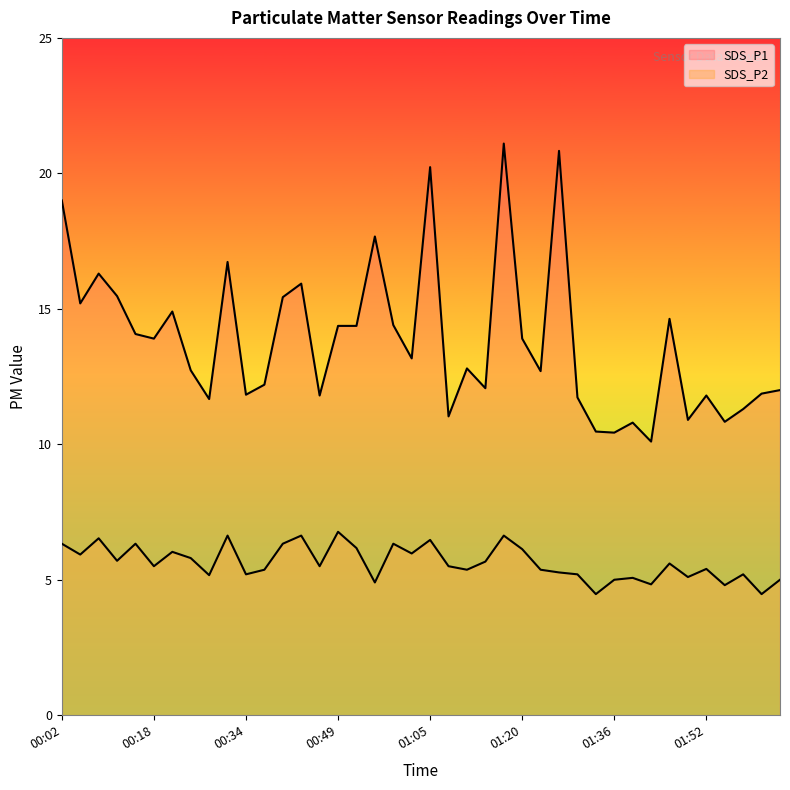

True or false: SDS_P1 and SDS_P2 intersect in this chart.

False